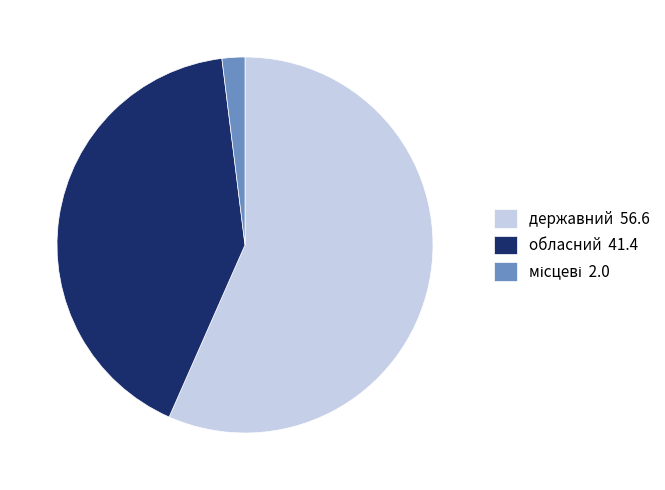

Does any single category account for the majority?

Yes